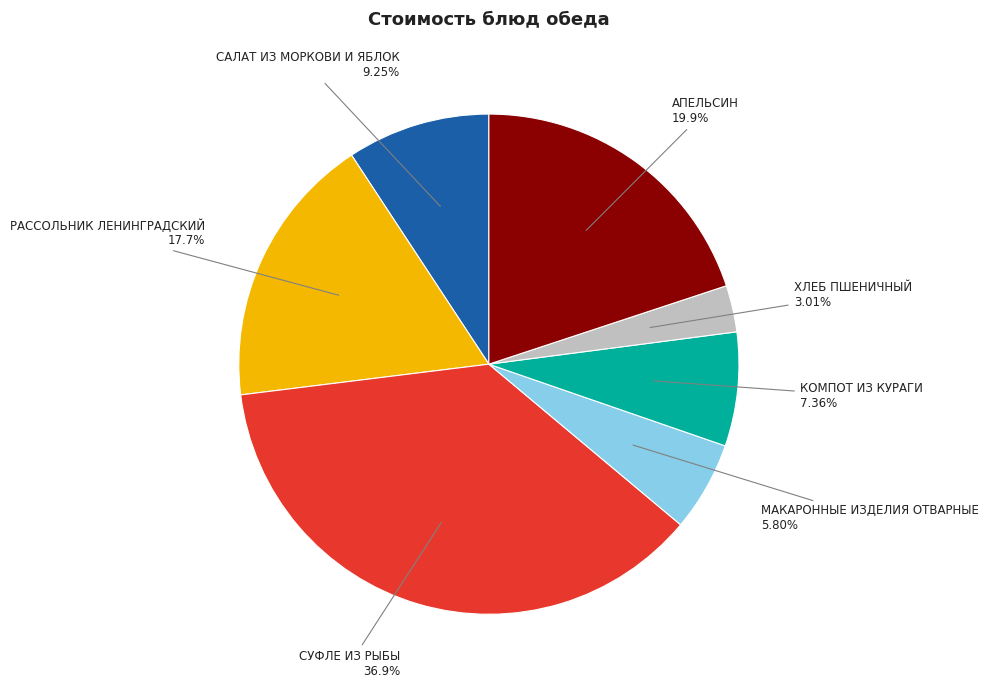

Is it true that МАКАРОННЫЕ ИЗДЕЛИЯ ОТВАРНЫЕ is 18% of the pie?

False